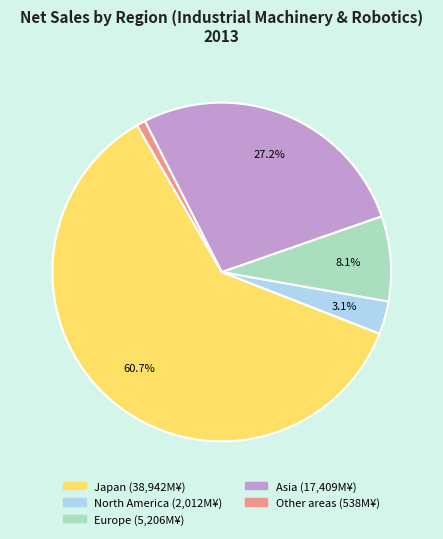

How many segments does this pie chart have?

5